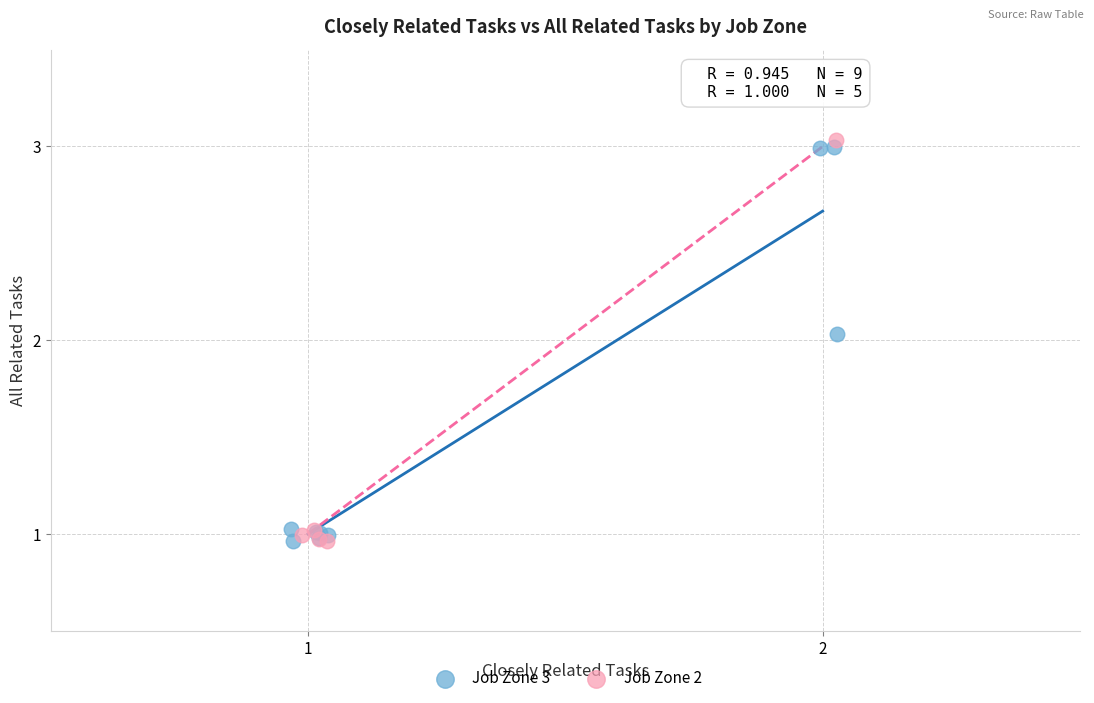

Which series contains the highest Y value?

Job Zone 2